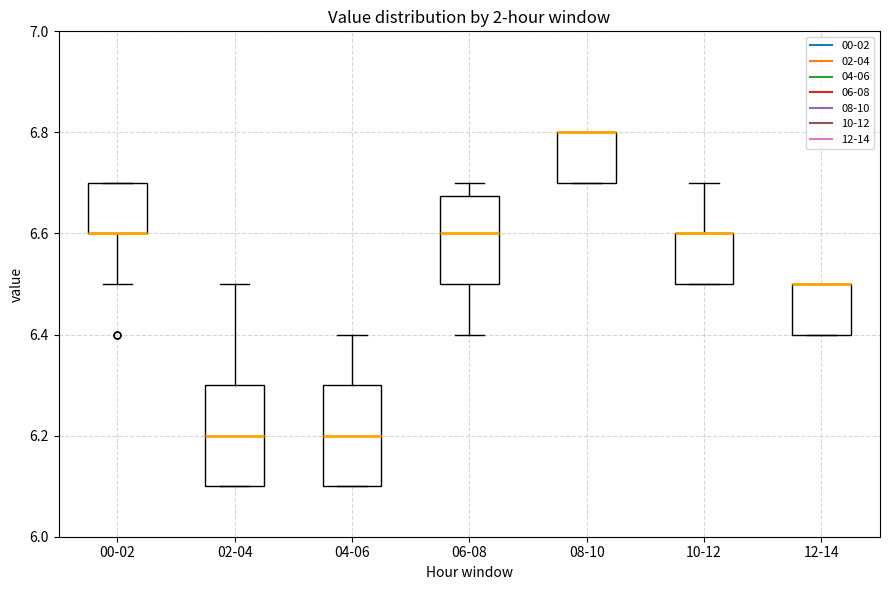

Reading left to right, read every box against the y-axis: the position of its median line, the range the box covers, and the ends of its whiskers. The values are not printed on the chart, so give them approximately, as read against the axis.

00-02: median 6.60 (drawn on the box's lower edge), box 6.60 to 6.70, whiskers 6.50 to 6.70
02-04: median 6.20, box 6.10 to 6.30, whiskers 6.10 to 6.50
04-06: median 6.20, box 6.10 to 6.30, whiskers 6.10 to 6.40
06-08: median 6.60, box 6.50 to 6.68, whiskers 6.40 to 6.70
08-10: median 6.80 (drawn on the box's upper edge), box 6.70 to 6.80, whiskers 6.70 to 6.80
10-12: median 6.60 (drawn on the box's upper edge), box 6.50 to 6.60, whiskers 6.50 to 6.70
12-14: median 6.50 (drawn on the box's upper edge), box 6.40 to 6.50, whiskers 6.40 to 6.50